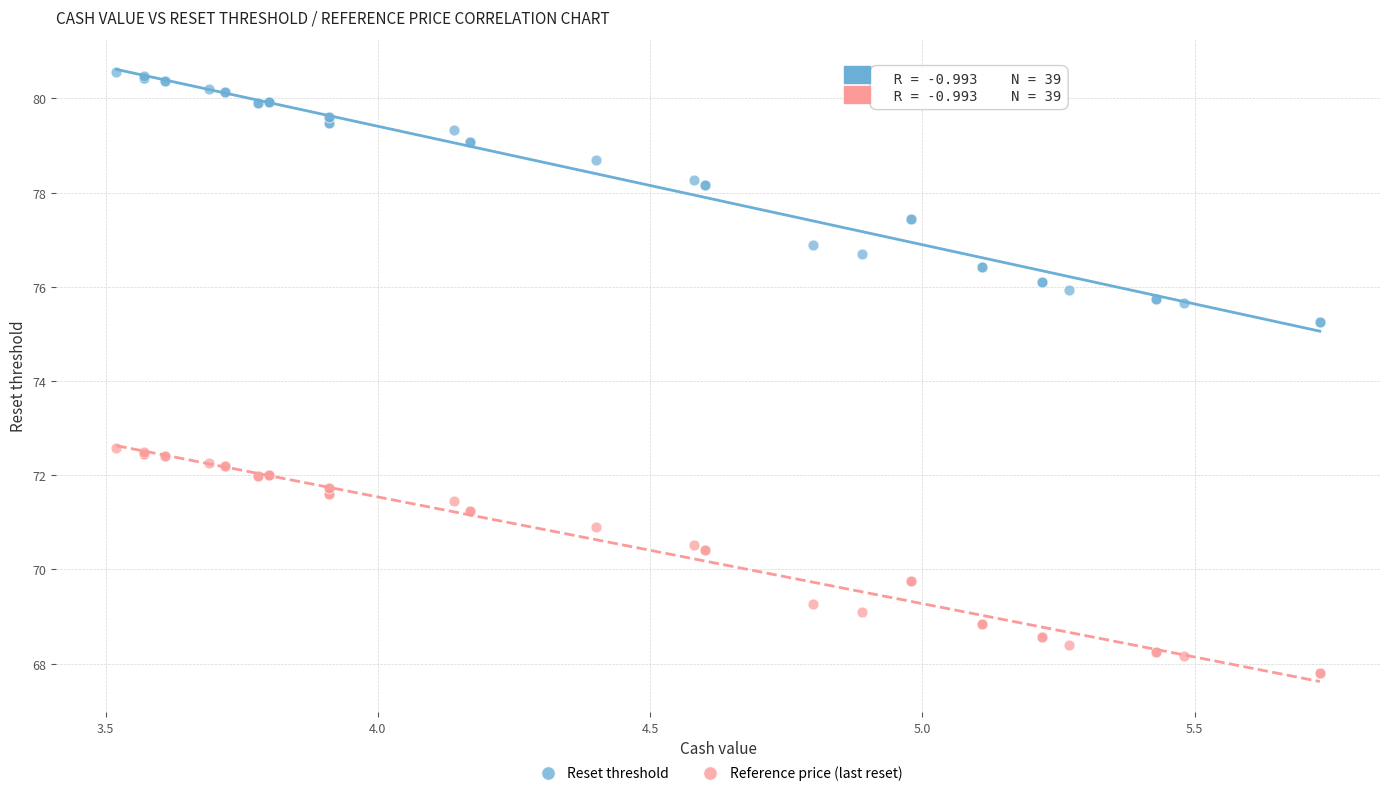

Which series reaches the minimum Y coordinate?

Reference price (last reset)